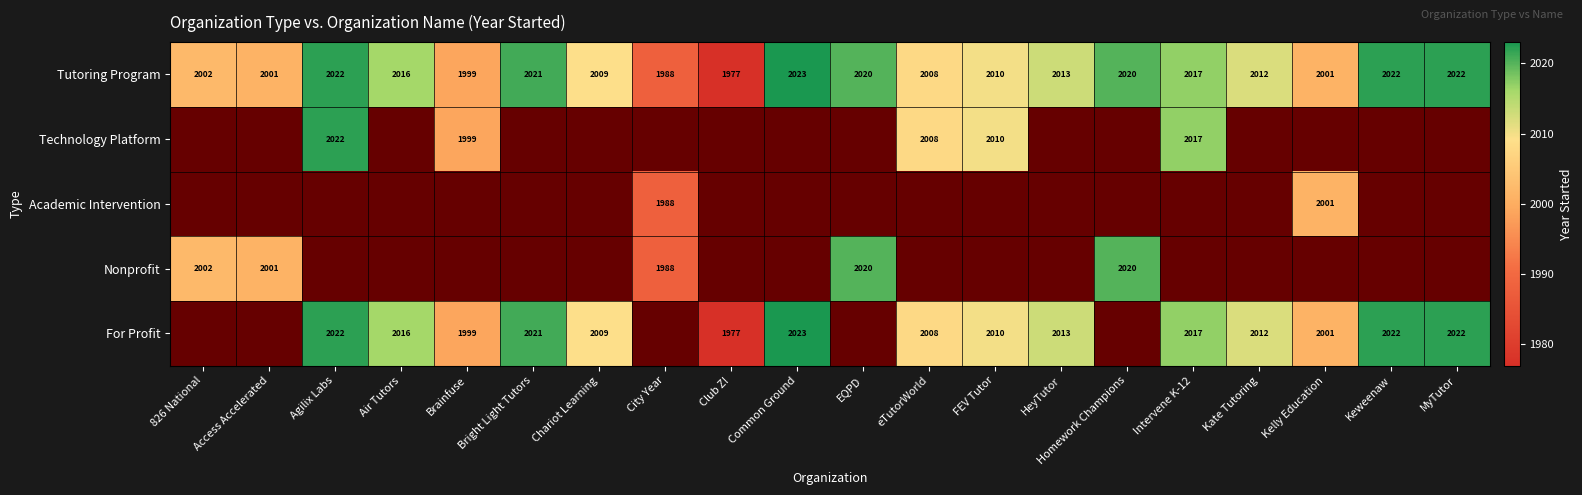

Read the Tutoring Program value at Agilix Labs, to the nearest 10.

2020